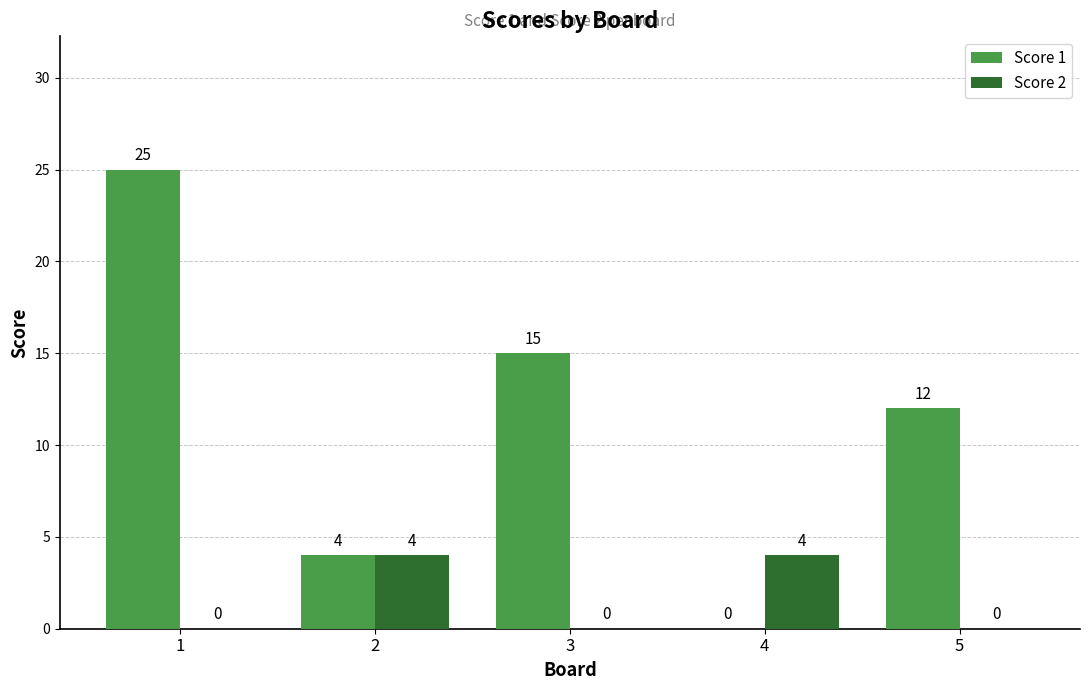

What is the average value of the Score 2 series?

2